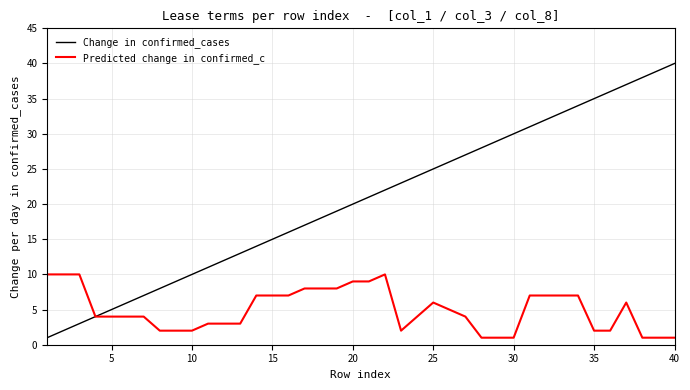

What are all the series names shown in the legend?

Change in confirmed_cases, Predicted change in confirmed_c